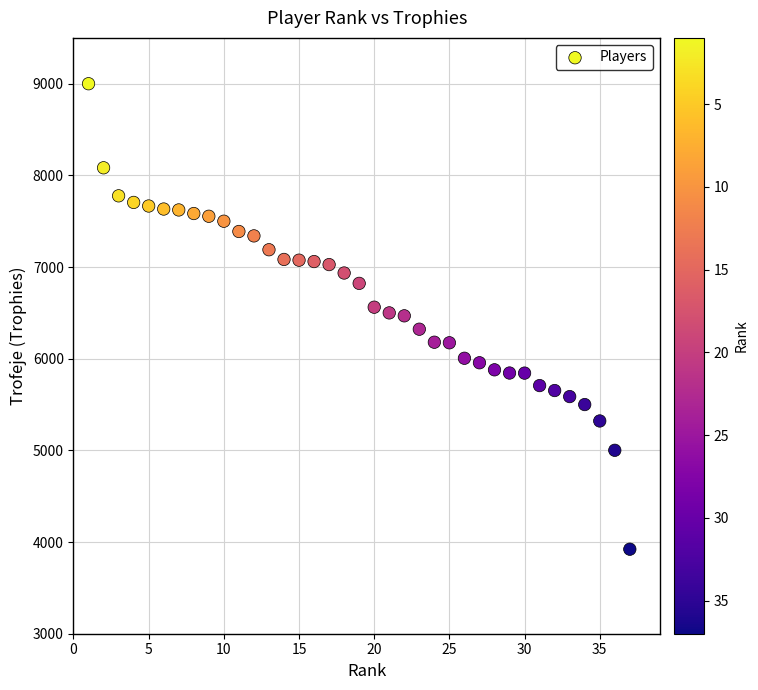

What is the range of X values (max minus min)?

36